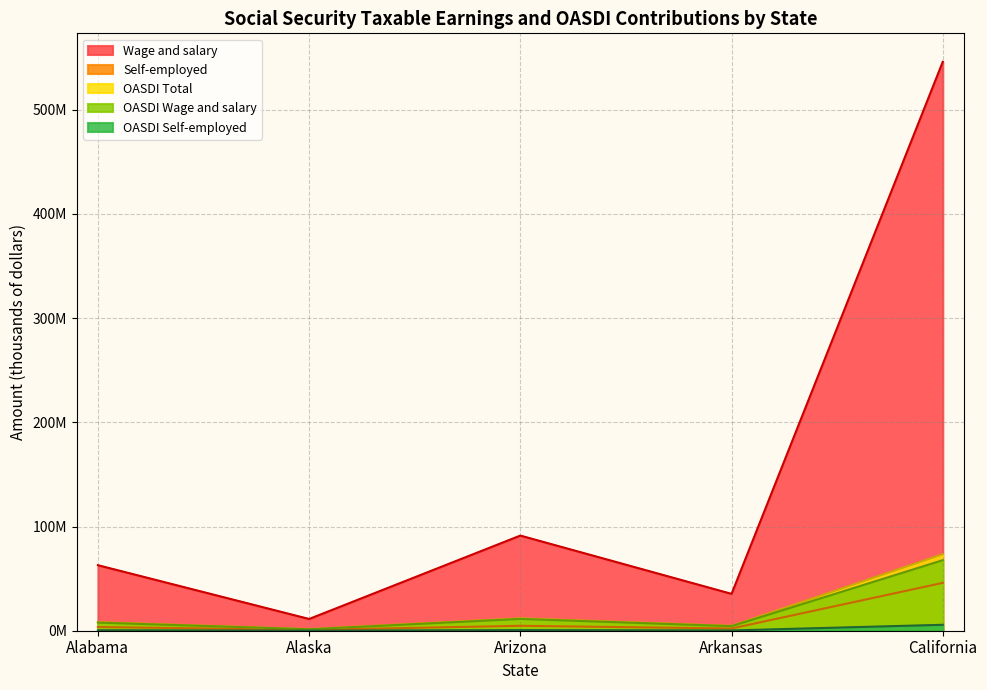

Between Arizona and California, which is larger?

California